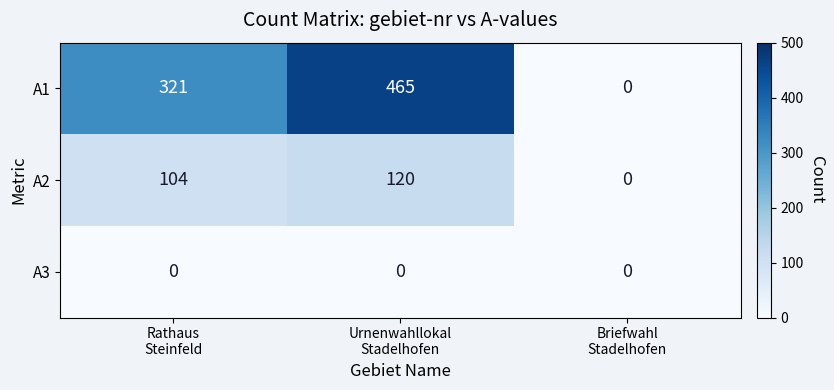

How many A1 values are between 0 and 465?

3